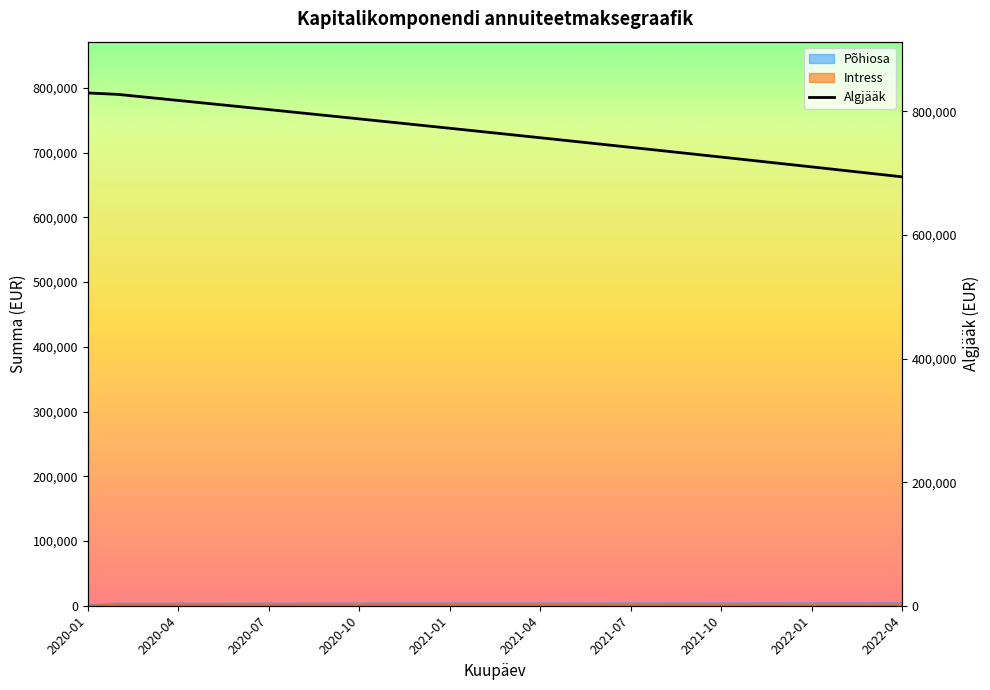

Does the chart display data point markers on the line(s)?

No